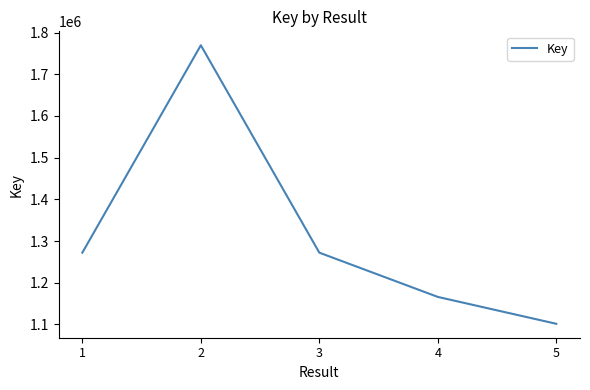

What is the sum of the values at 5 and 2?

2871026